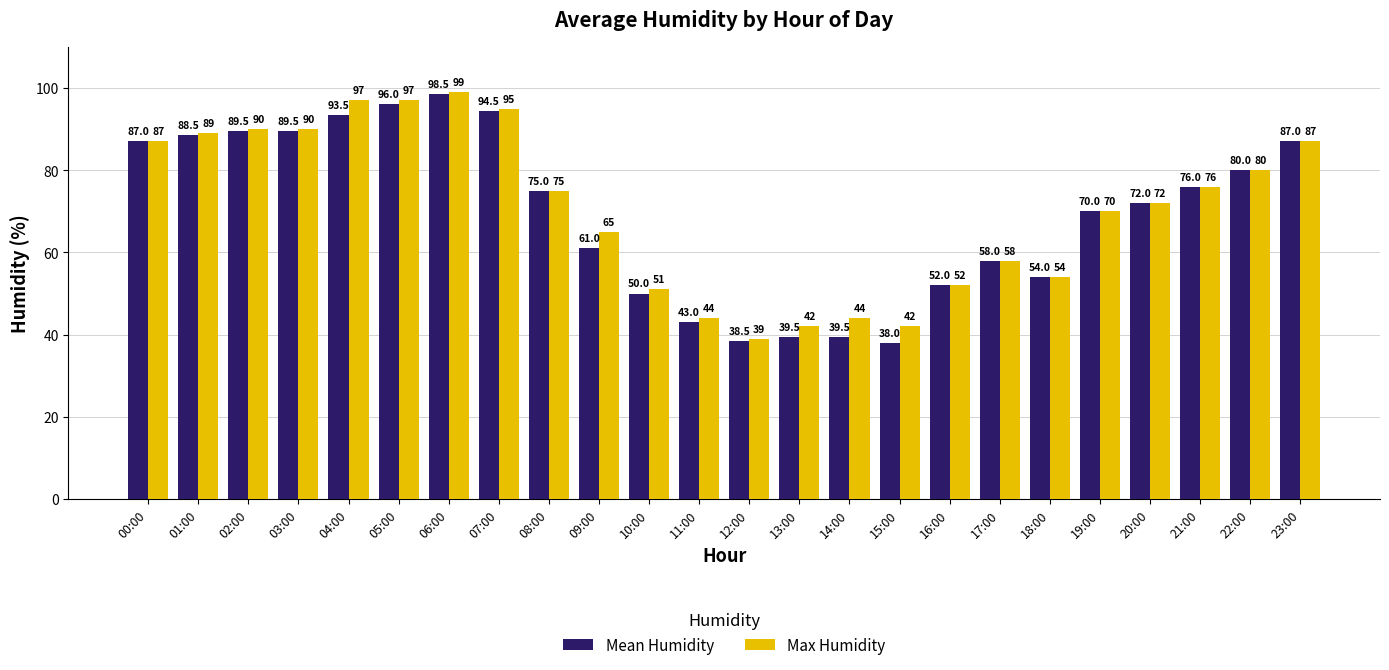

Which series has the widest spread of values?

Mean Humidity